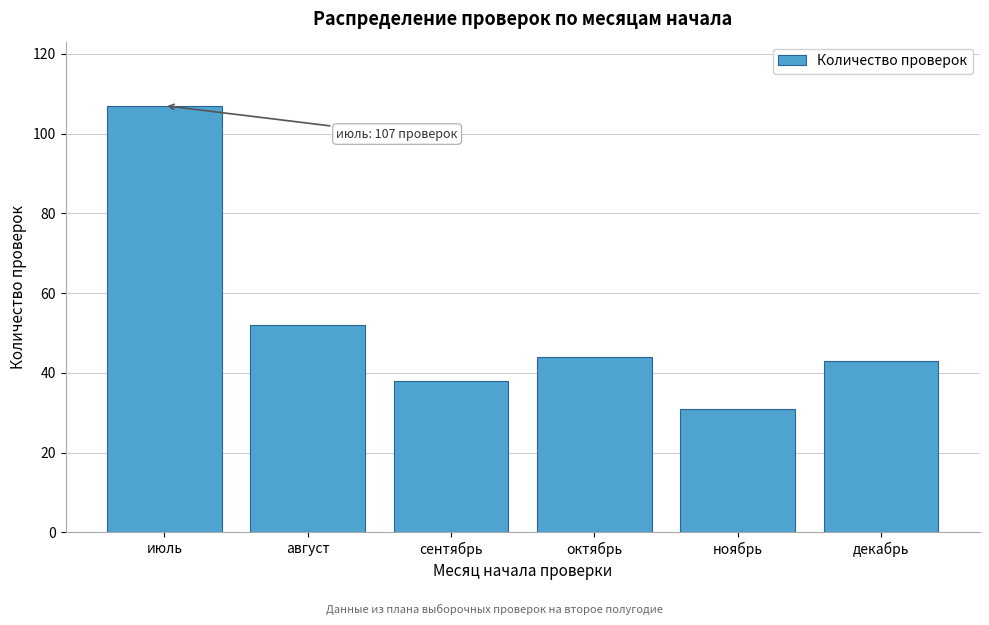

Reading right to left, what are all the values shown in this chart?

декабрь=43	ноябрь=31	октябрь=44	сентябрь=38	август=52	июль=107